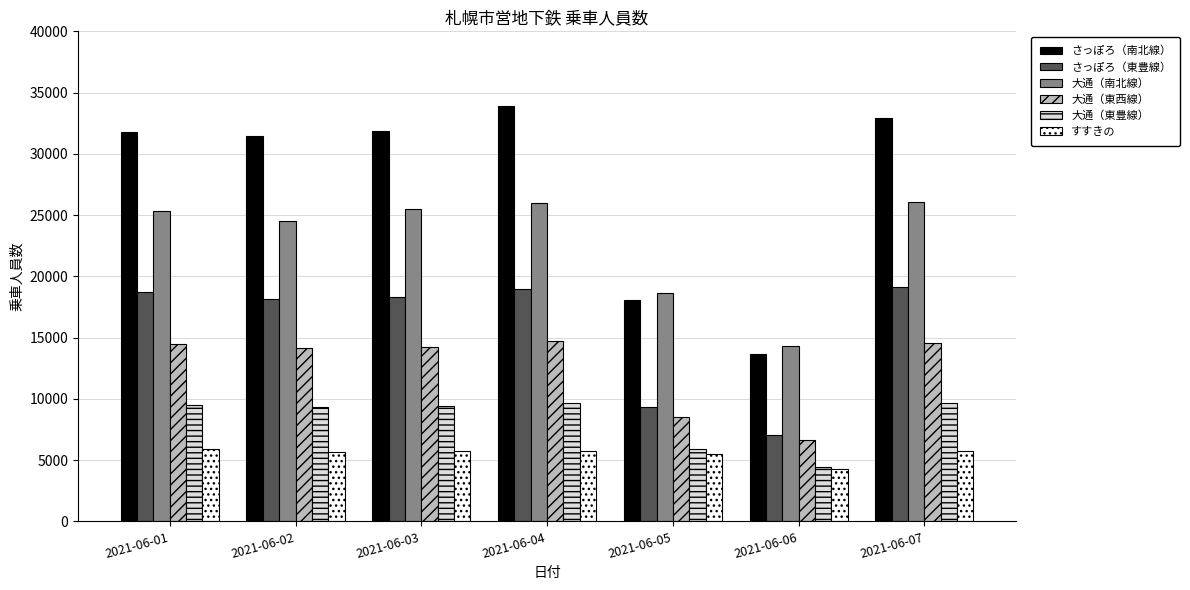

The すすきの series shows 2674 at 2021-06-07. True or false?

False